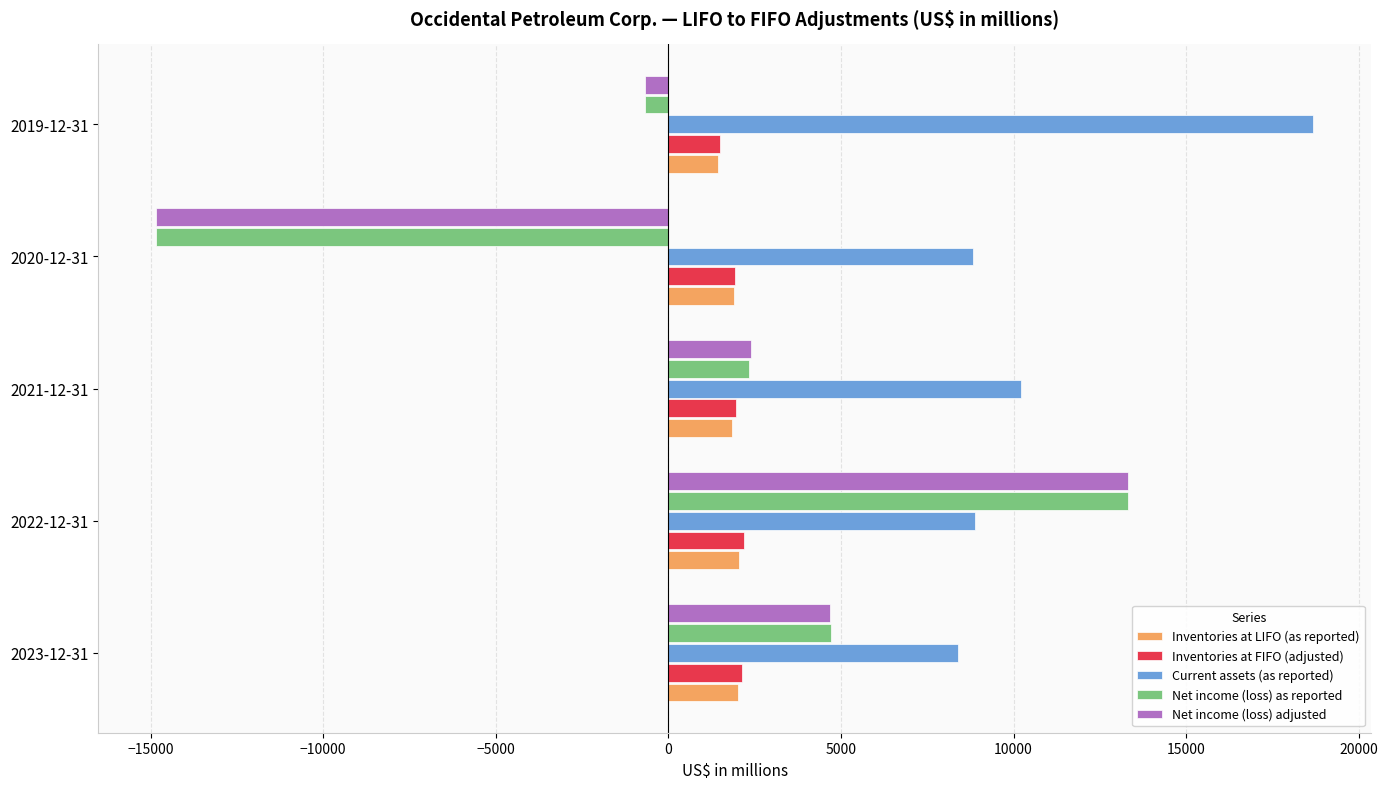

How many positive values does the Net income (loss) adjusted series have?

3